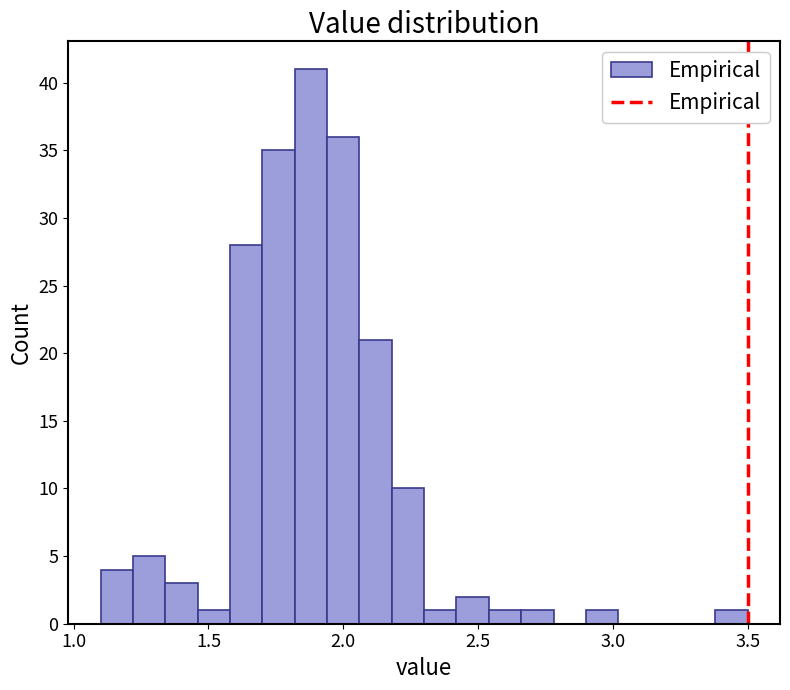

Read against the x-axis, roughly where is the centre of the tallest bar?

1.90